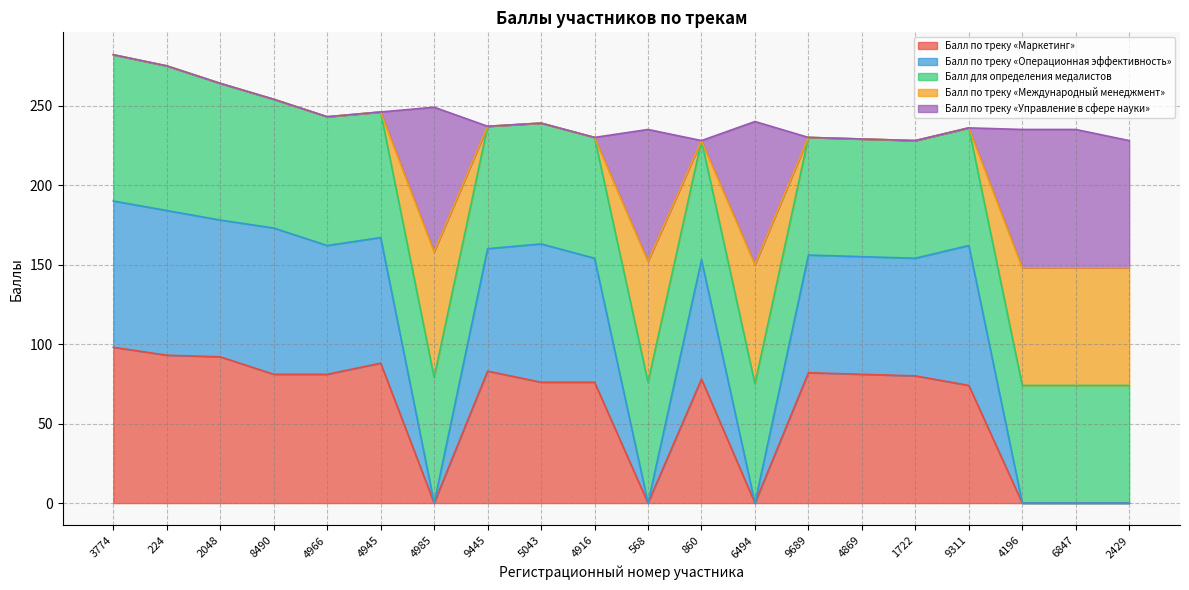

What value does the Балл по треку «Маркетинг» series have at 3774?

98